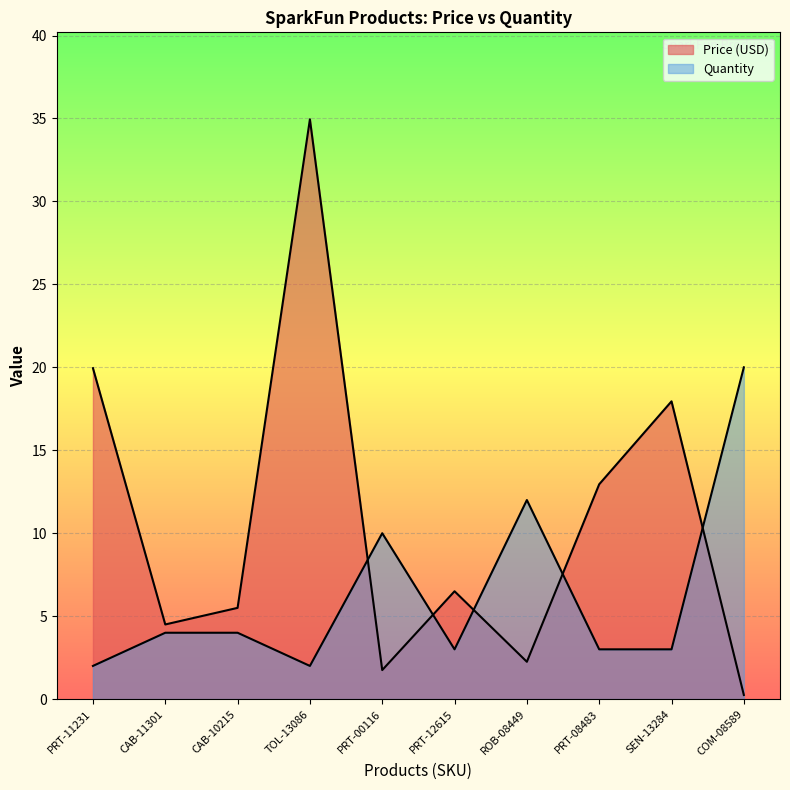

What is the sum of the Price (USD) values at SEN-13284 and PRT-00116?

19.7